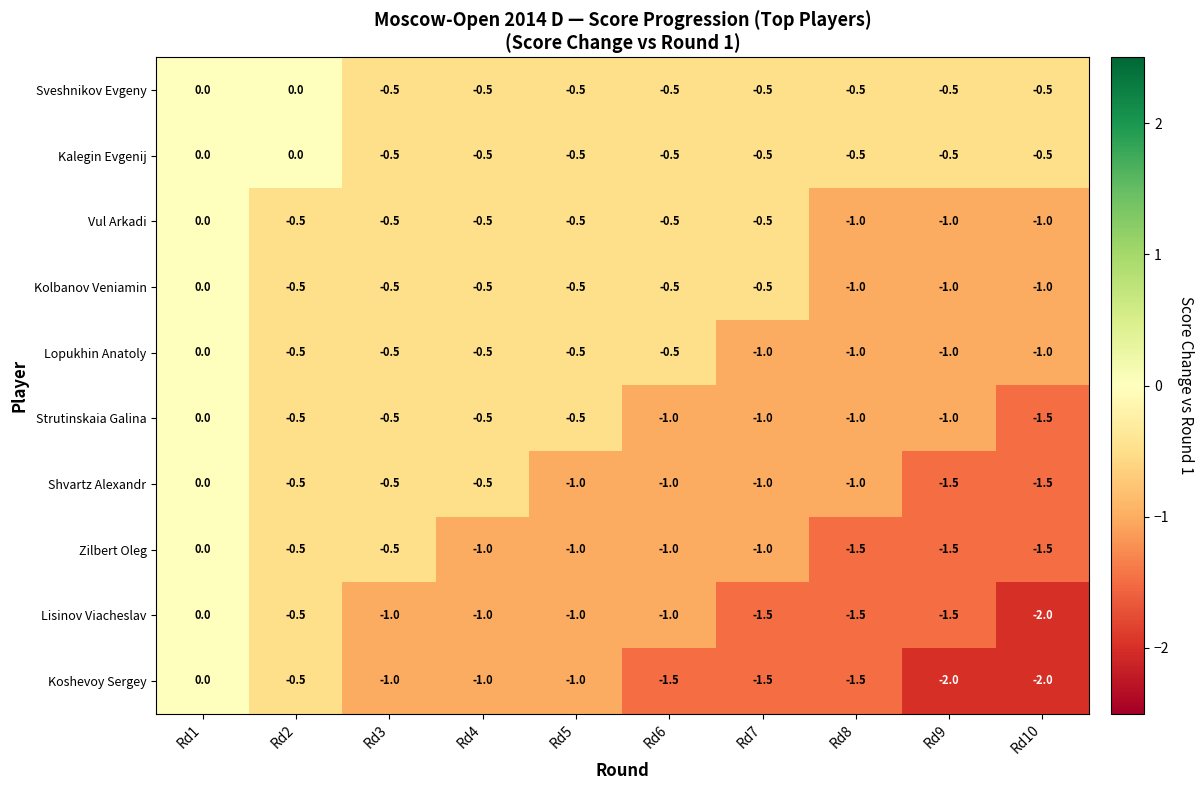

Between Rd6 and Rd10, which series saw the biggest shift?

Lisinov Viacheslav